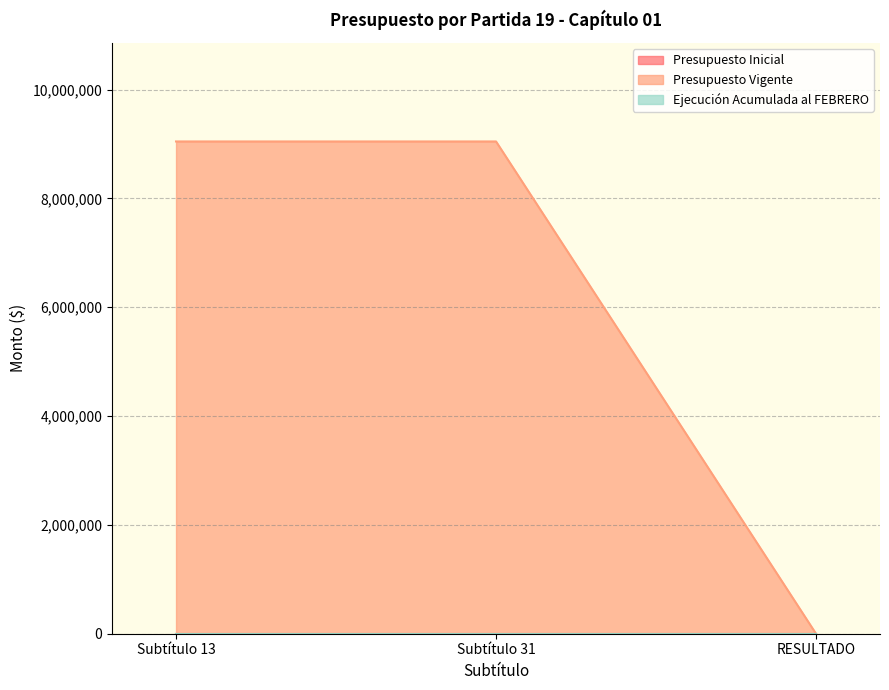

How many positive values does the Presupuesto Vigente series have?

2